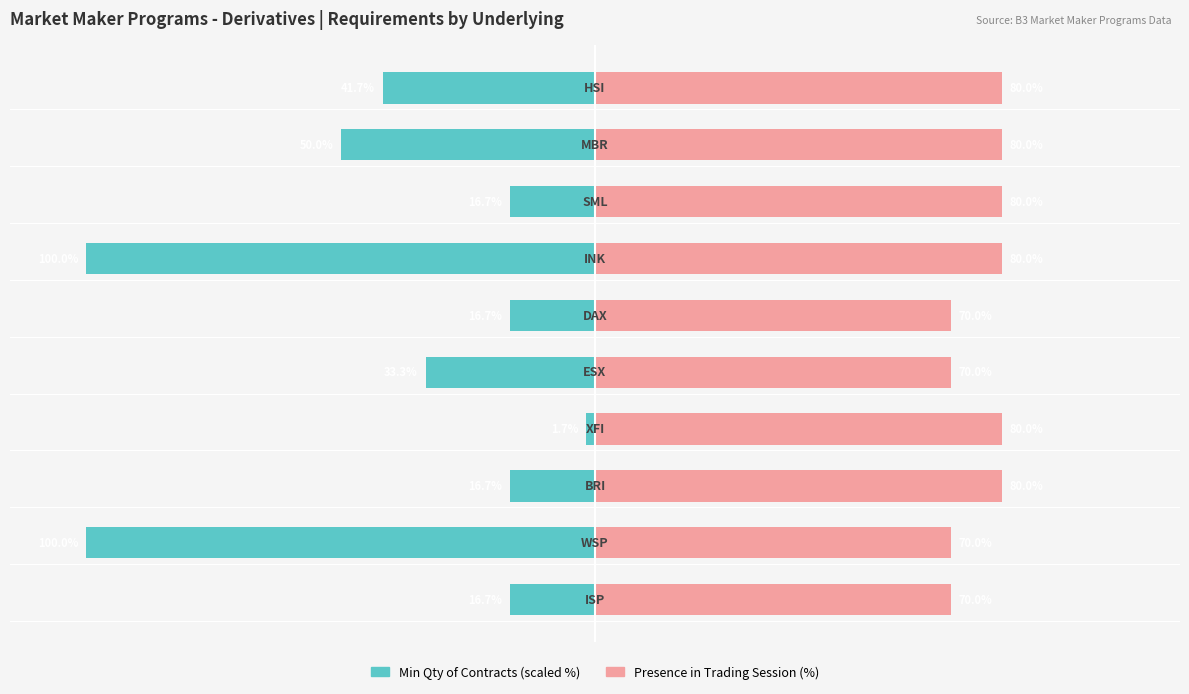

At how many categories does at least one series exceed 10?

10